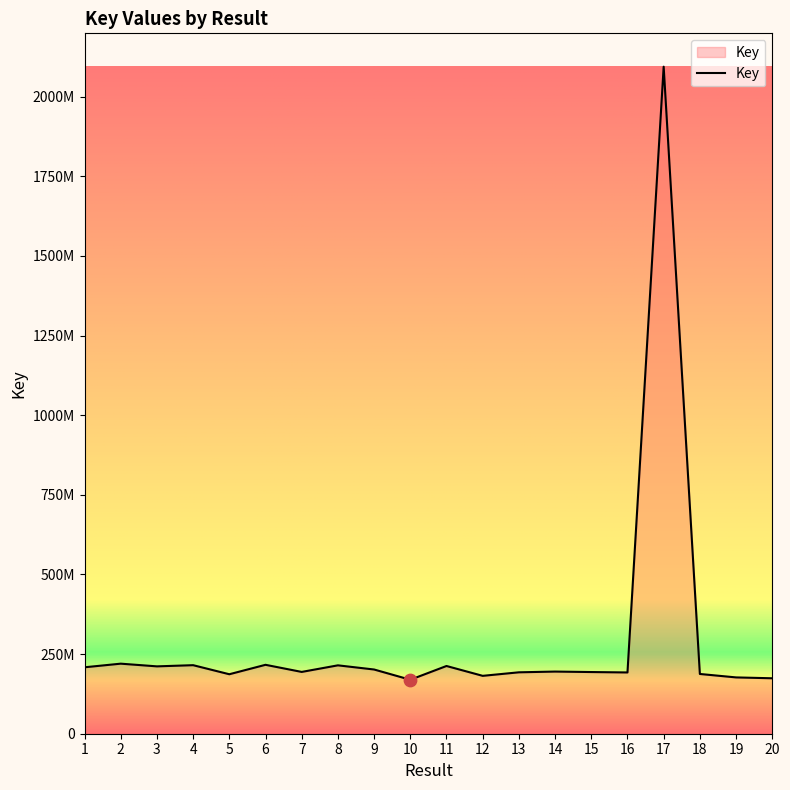

What is the change in value from 1 to 19?

-31788703